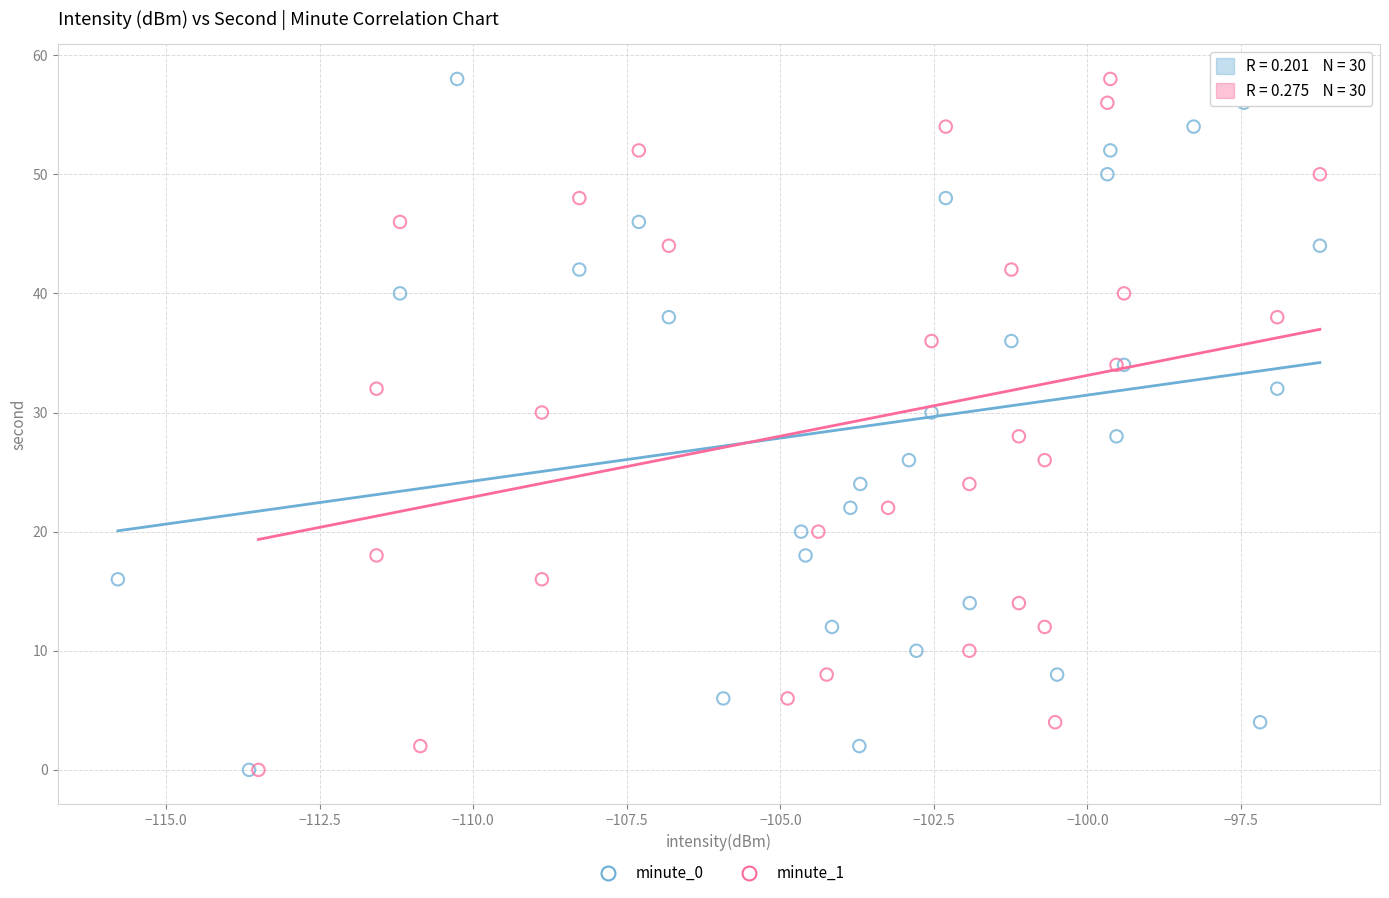

What are all the series names shown in the legend?

minute_0, minute_1